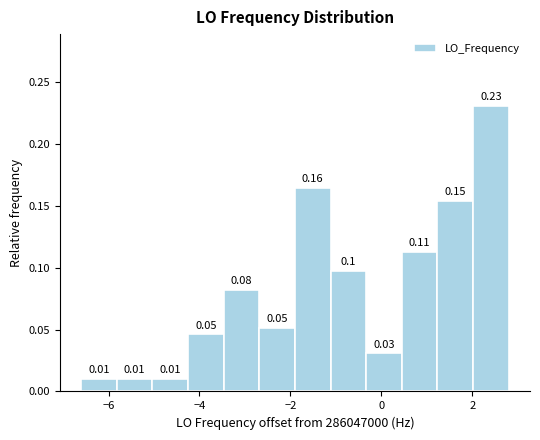

Read against the x-axis, roughly where is the centre of the tallest bar?

2.4